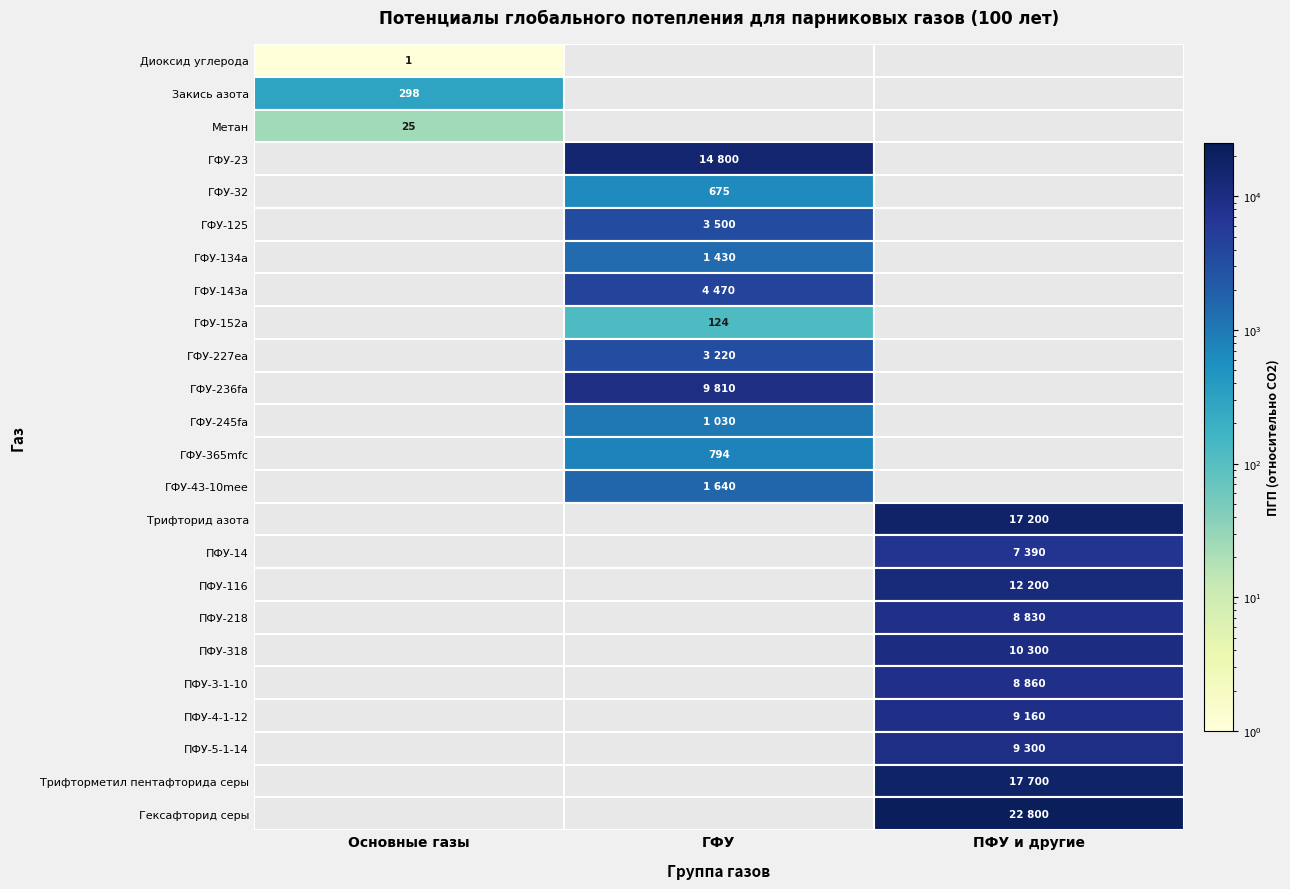

At which label does the data first exceed 7390?

ГФУ-23